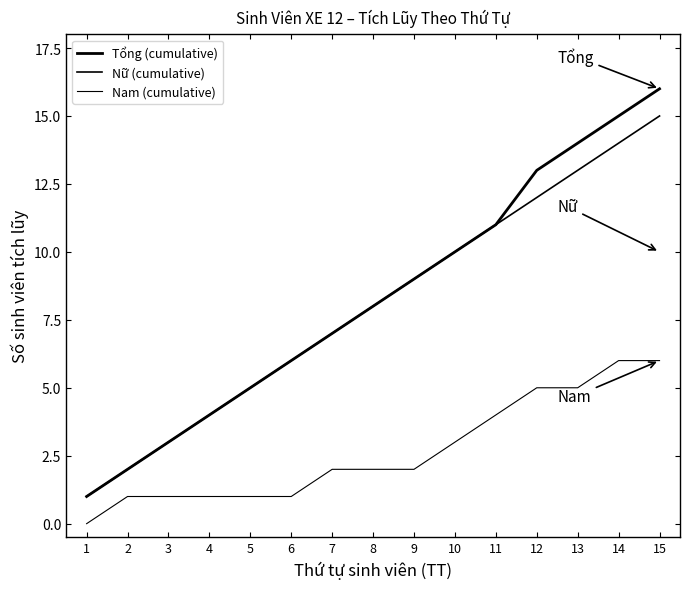

How many lines are shown in the chart?

3